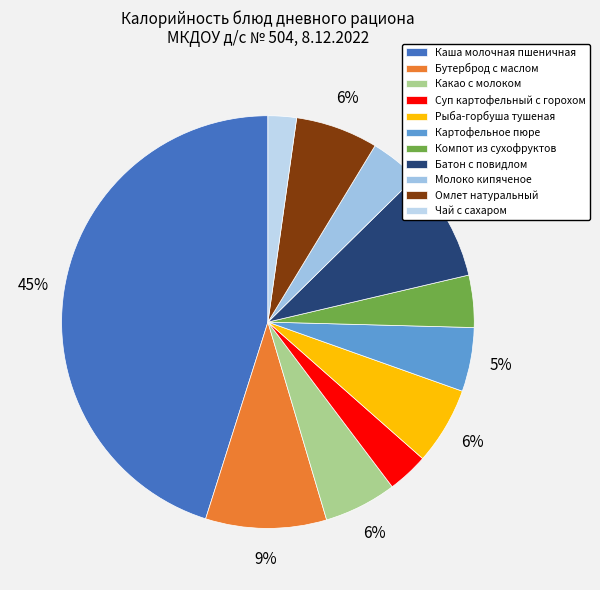

Rank the categories by value from lowest to highest.

Чай с сахаром, Суп картофельный с горохом, Молоко кипяченое, Компот из сухофруктов, Картофельное пюре, Какао с молоком, Рыба-горбуша тушеная, Омлет натуральный, Батон с повидлом, Бутерброд с маслом, Каша молочная пшеничная